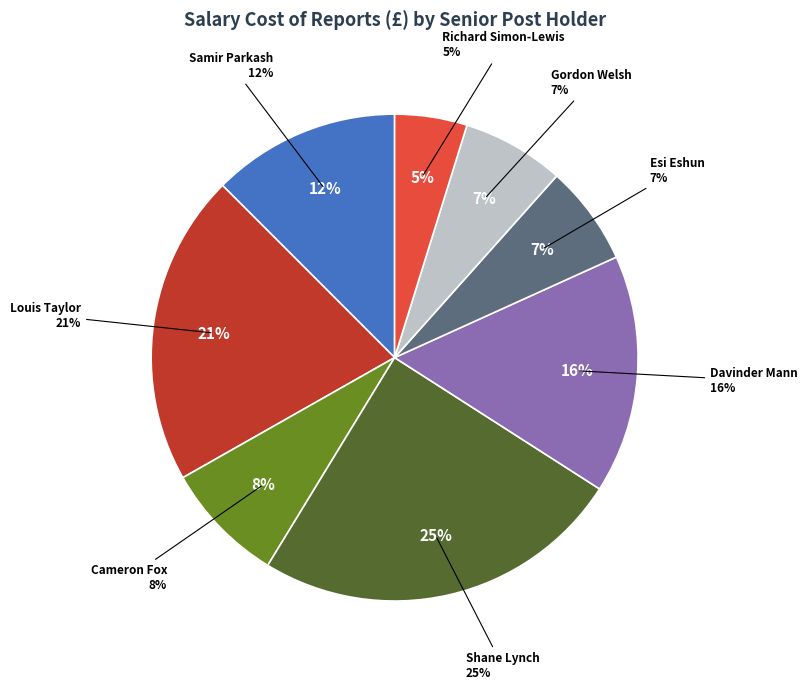

The Gordon Welsh slice represents 7% of the pie. True or false?

True